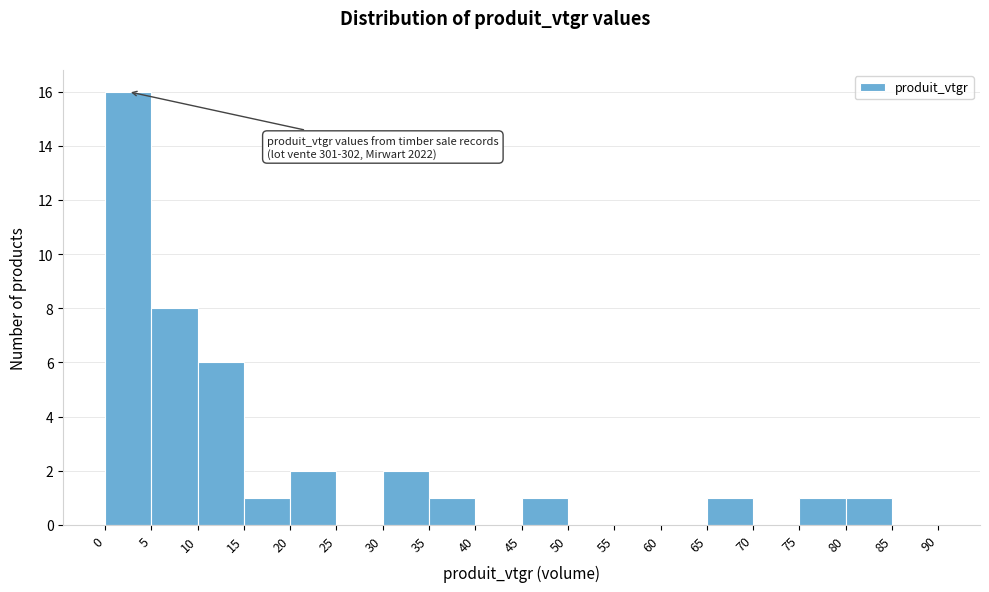

Over which range of the x-axis is the bar tallest?

0 to 5